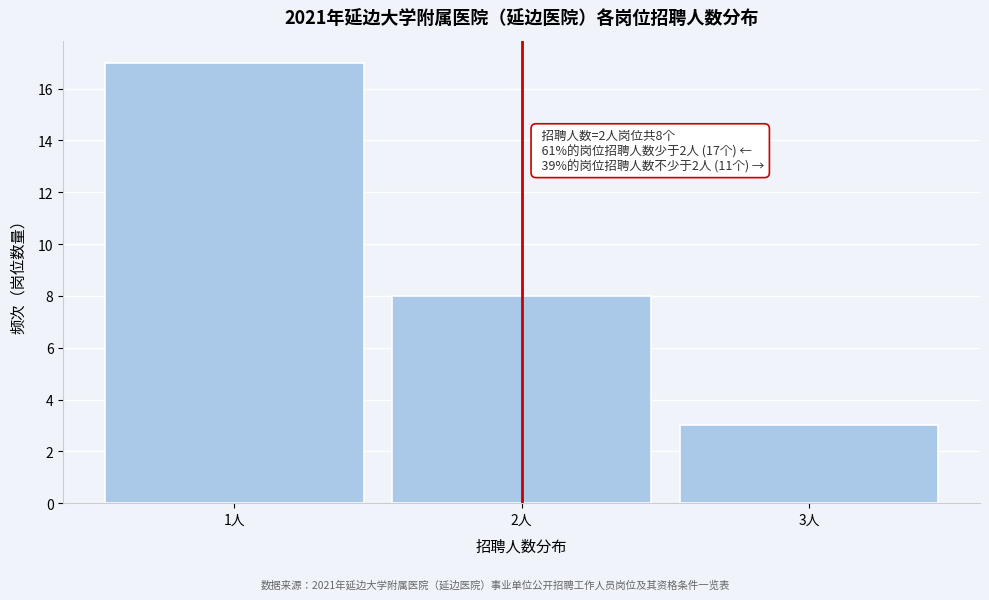

Reading right to left, extract all data points from this chart.

3	8	17